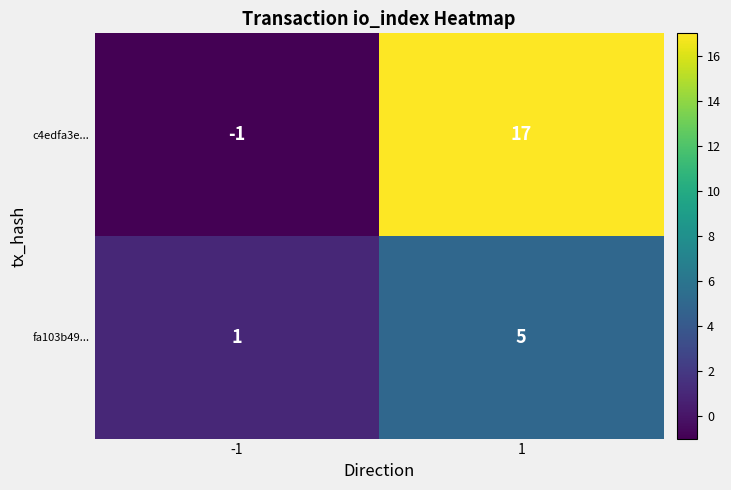

What is the greatest value displayed?

17